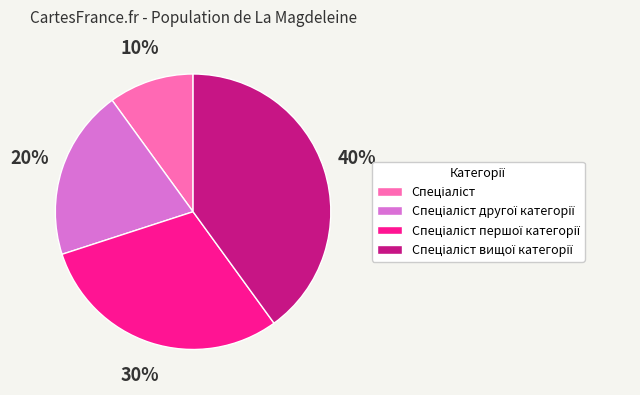

Is there a majority slice in this chart?

No